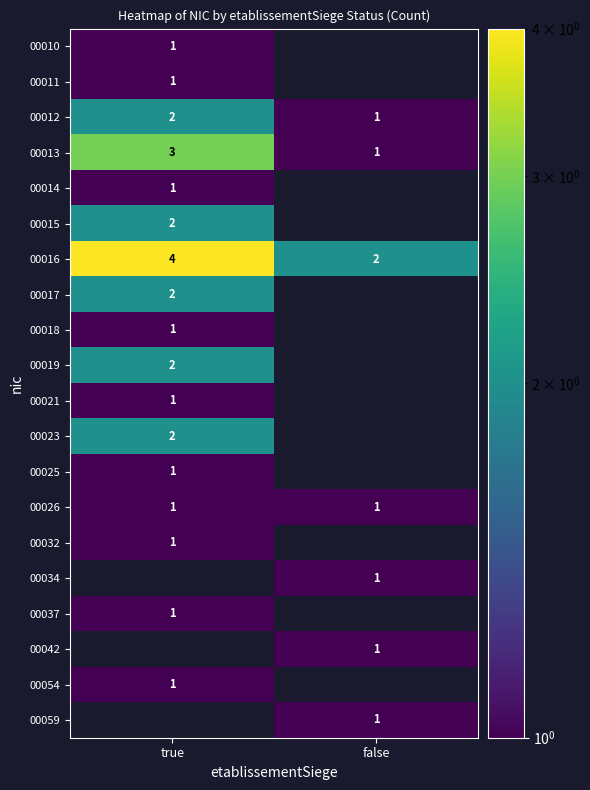

Which category has the lowest value across all series?

true